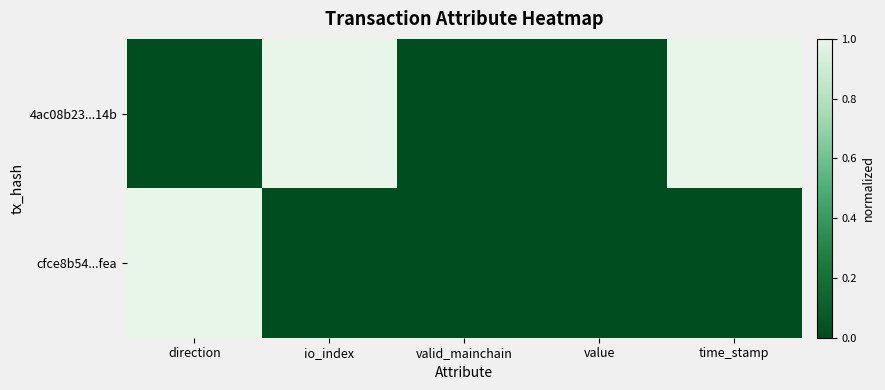

Reading left to right, what are all the values shown in this chart?

4ac08b23...14b: direction=0	io_index=1	valid_mainchain=0	value=0	time_stamp=1
cfce8b54...fea: direction=1	io_index=0	valid_mainchain=0	value=0	time_stamp=0